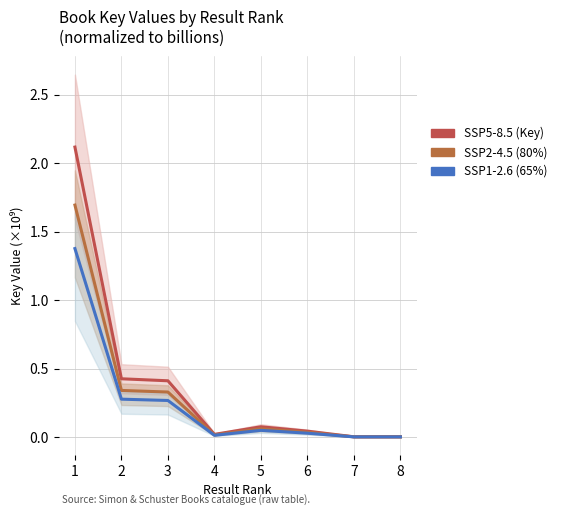

True or false: SSP1-2.6 has more than 1 interior local peaks.

False